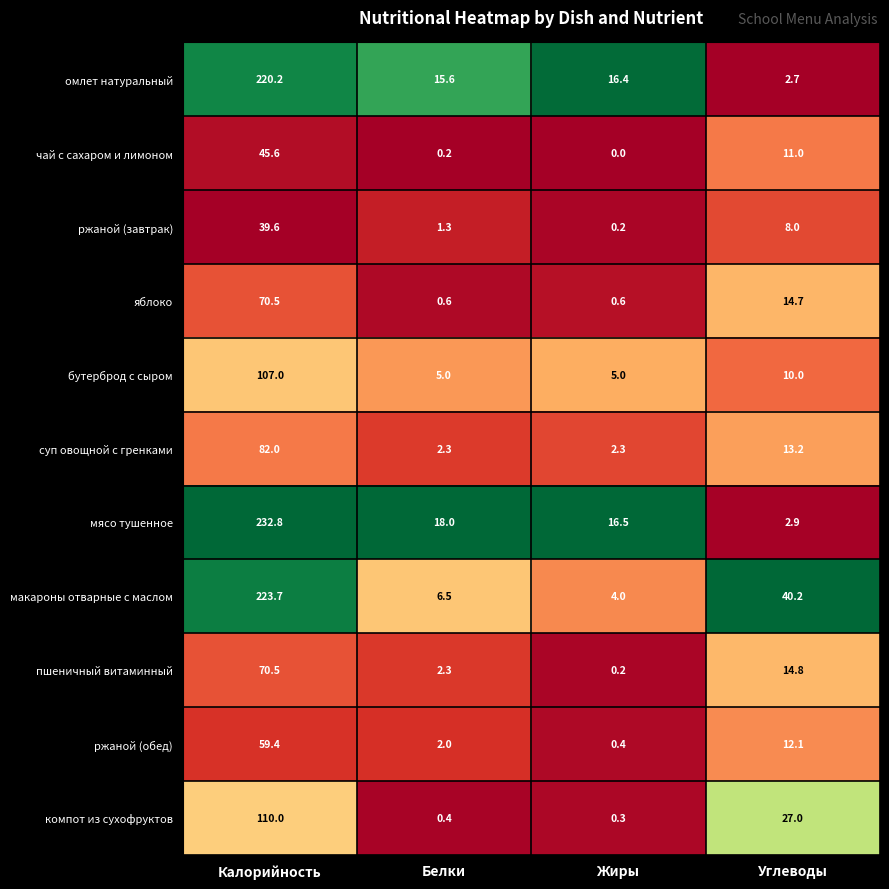

The суп овощной с гренками series shows 2.3 at Белки. True or false?

True